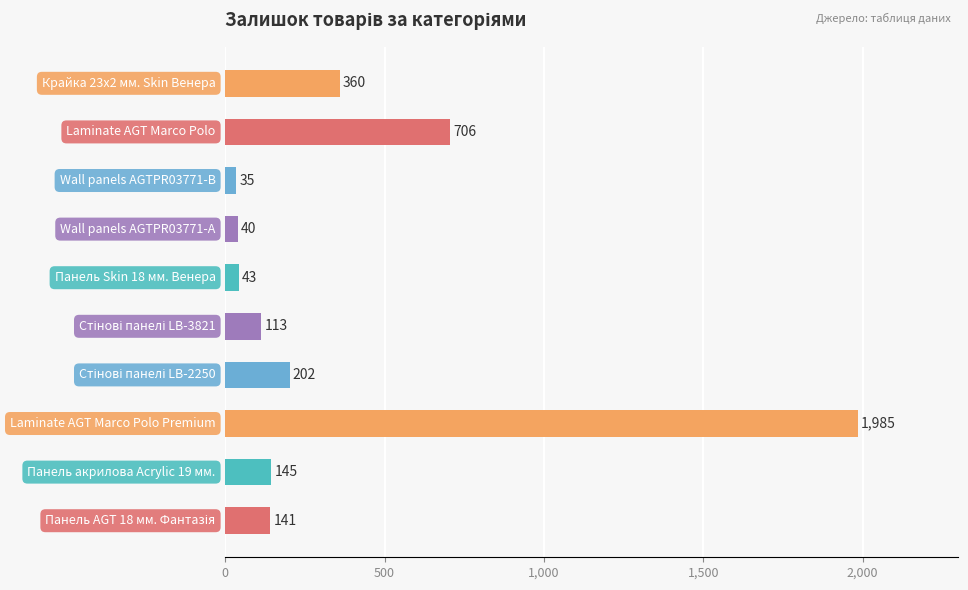

Reading bottom to top, list all the values displayed in this chart.

141	145	1985	202	113	43	40	35	706	360